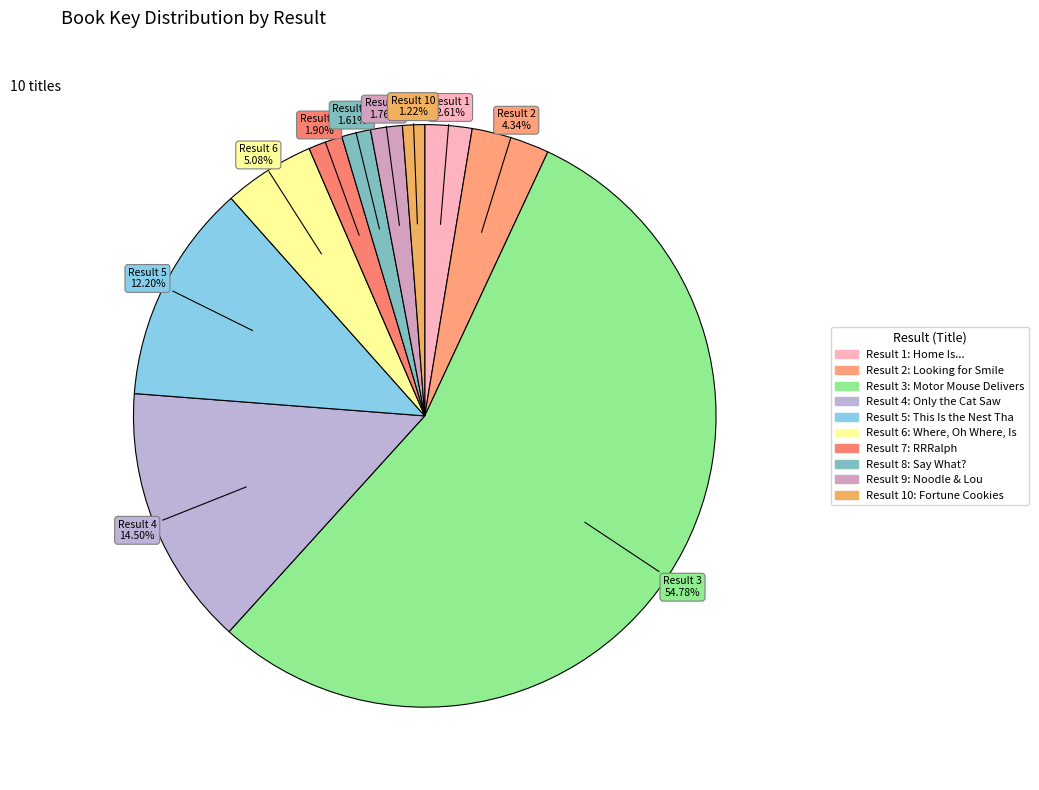

To the nearest percent, what is the difference between the largest and smallest slice percentages?

54%